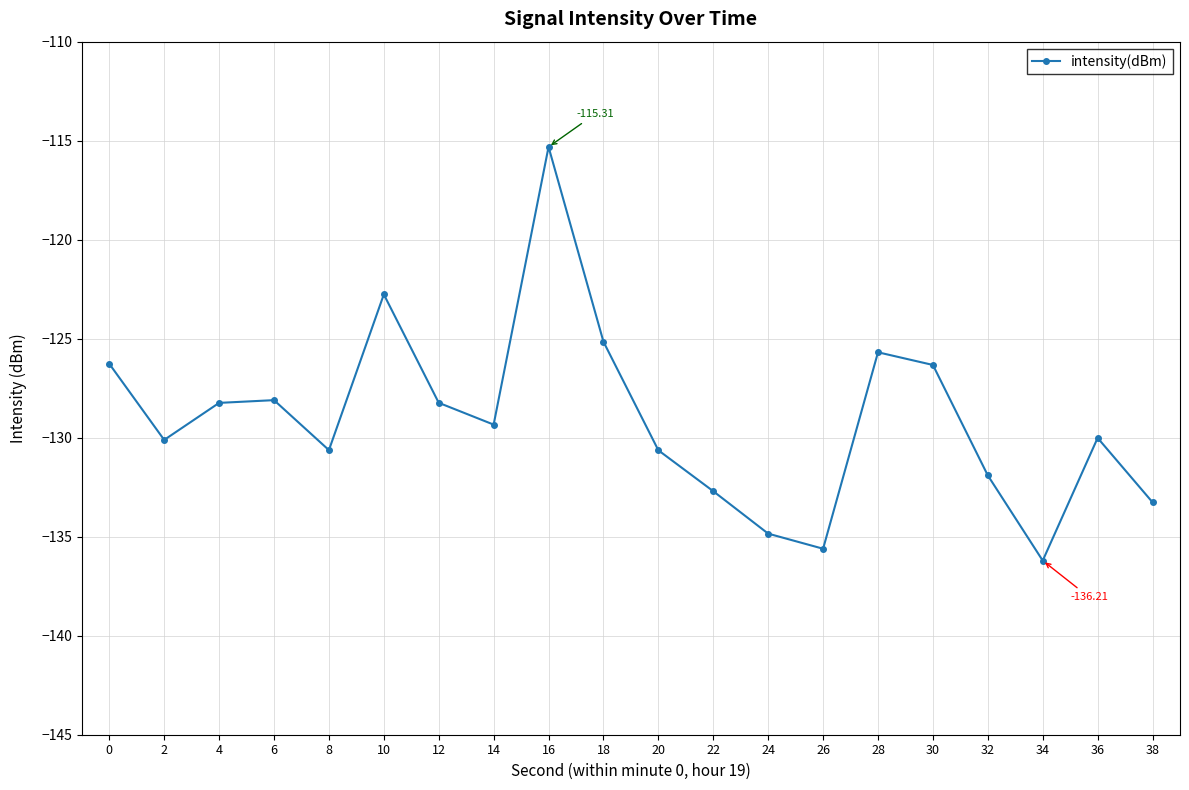

What is the value of the 14th point from the left?

-135.6